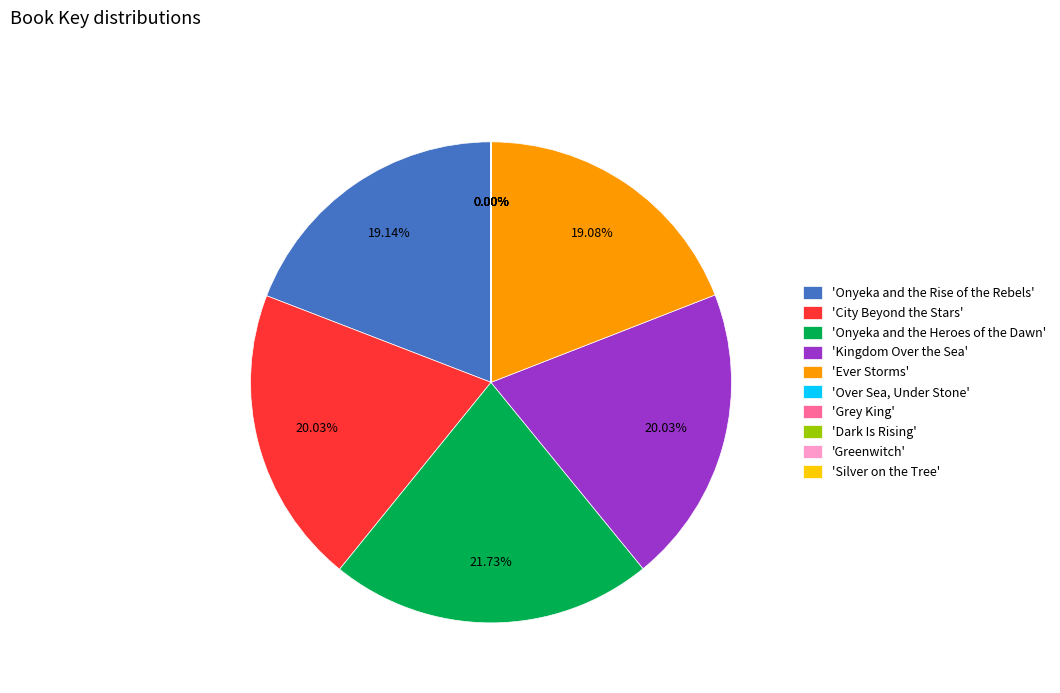

Which slice is the largest?

'Onyeka and the Heroes of the Dawn'